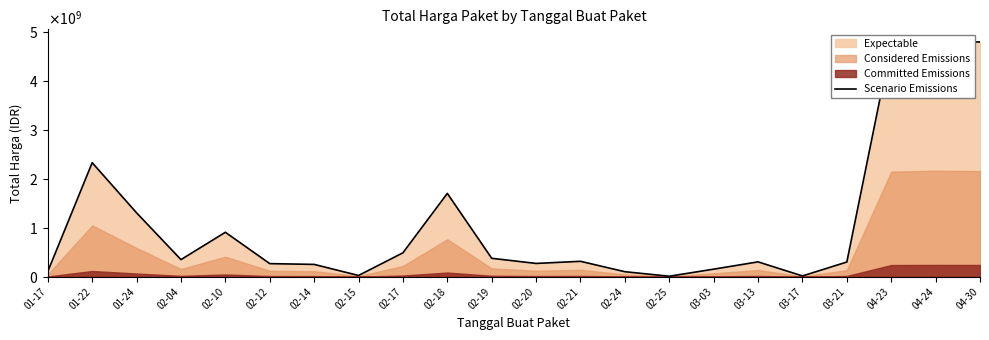

What position from the left is 03-13?

17